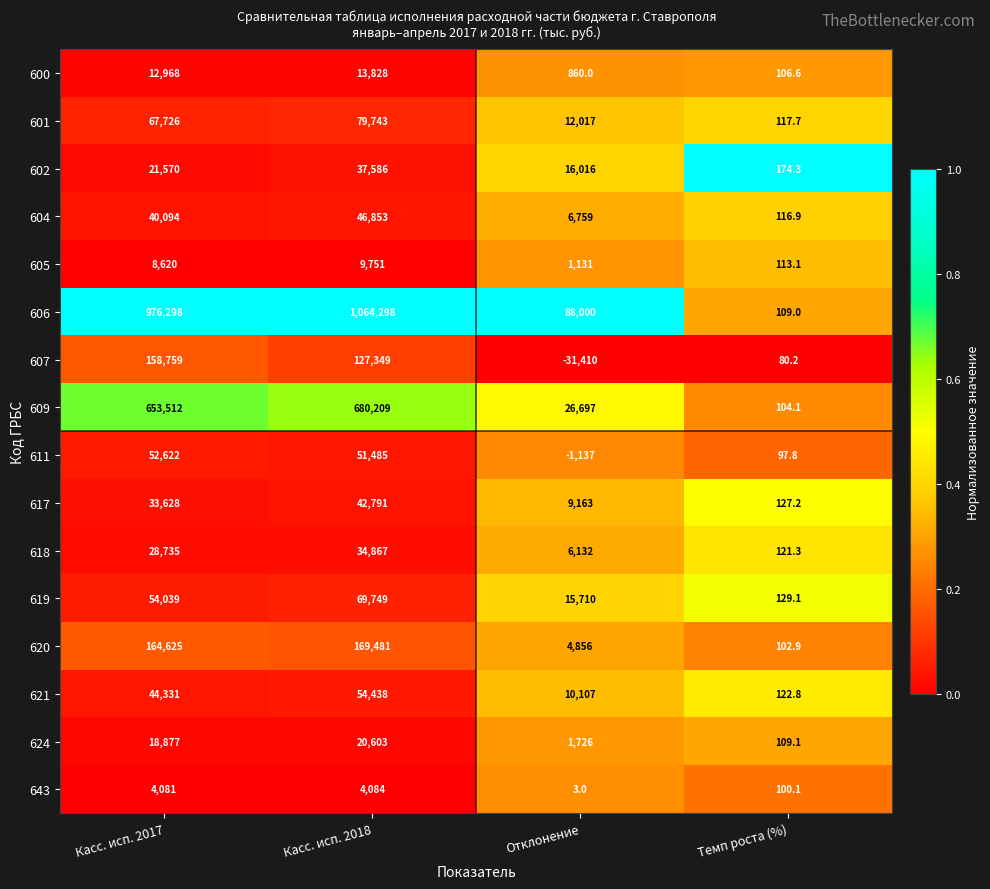

What is the spread (max minus min) of values at Касс. исп. 2017?

972217.0